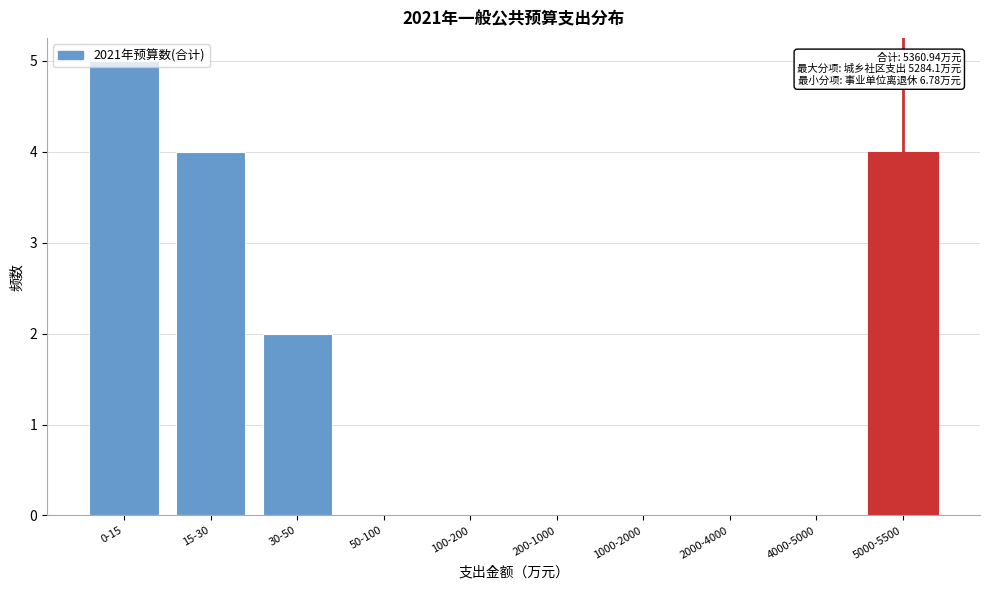

Which label corresponds to the largest value in the chart?

0-15